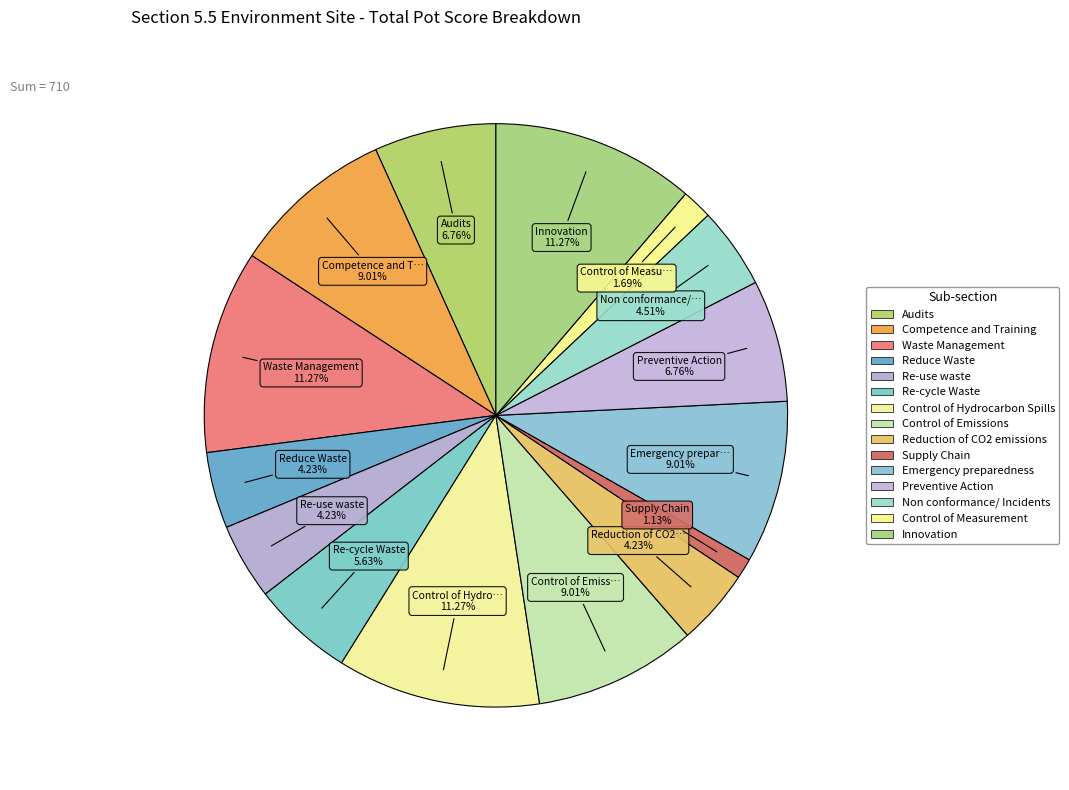

How many segments does this pie chart have?

15